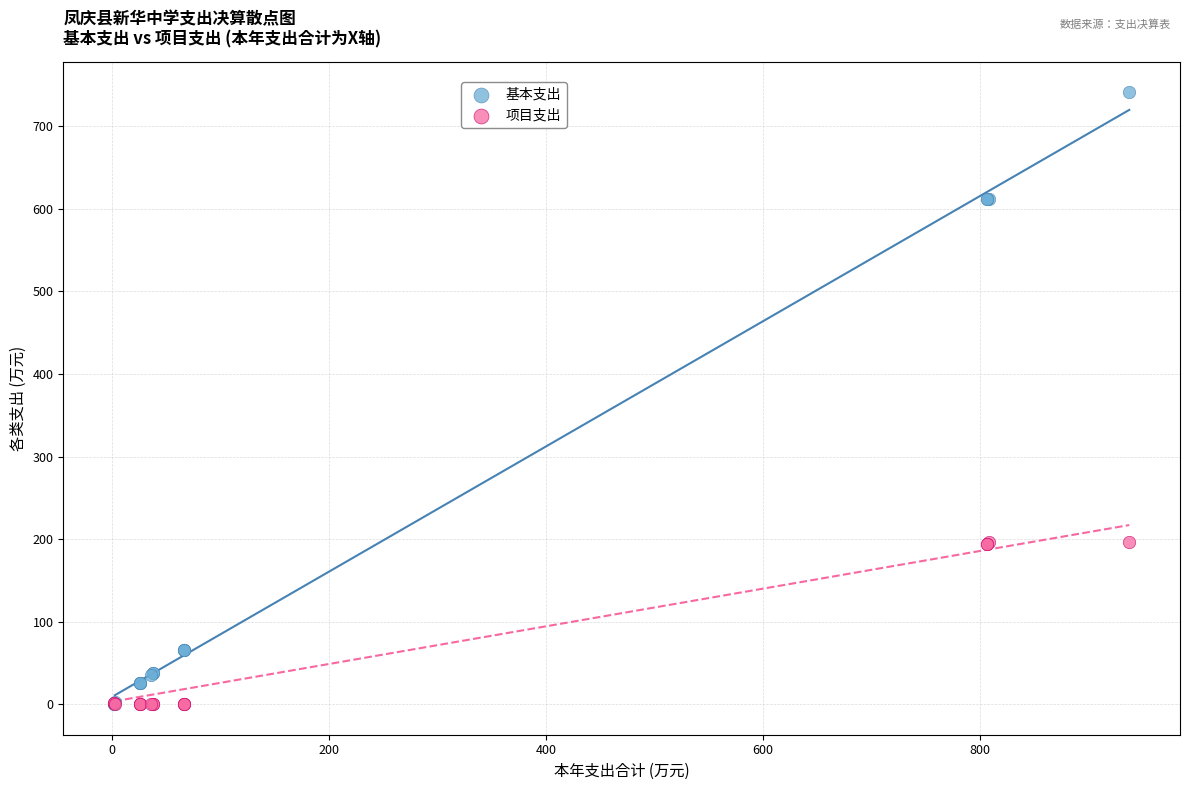

What are all the series names shown in the legend?

基本支出, 项目支出